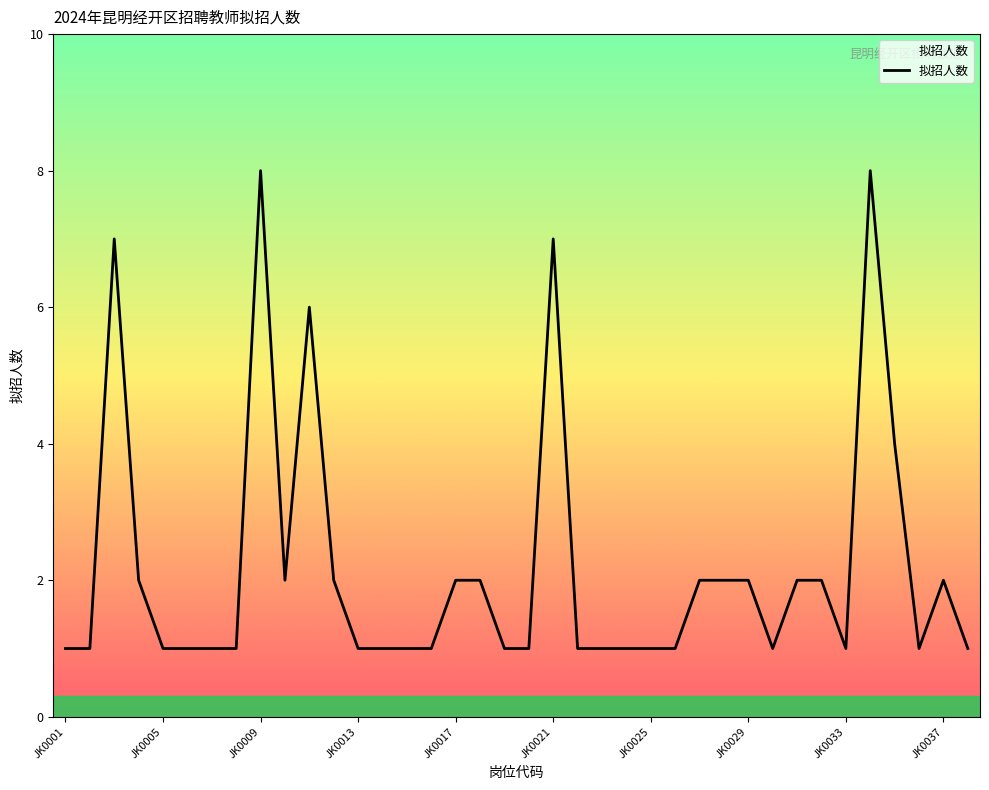

What is the maximum value shown in the chart?

8